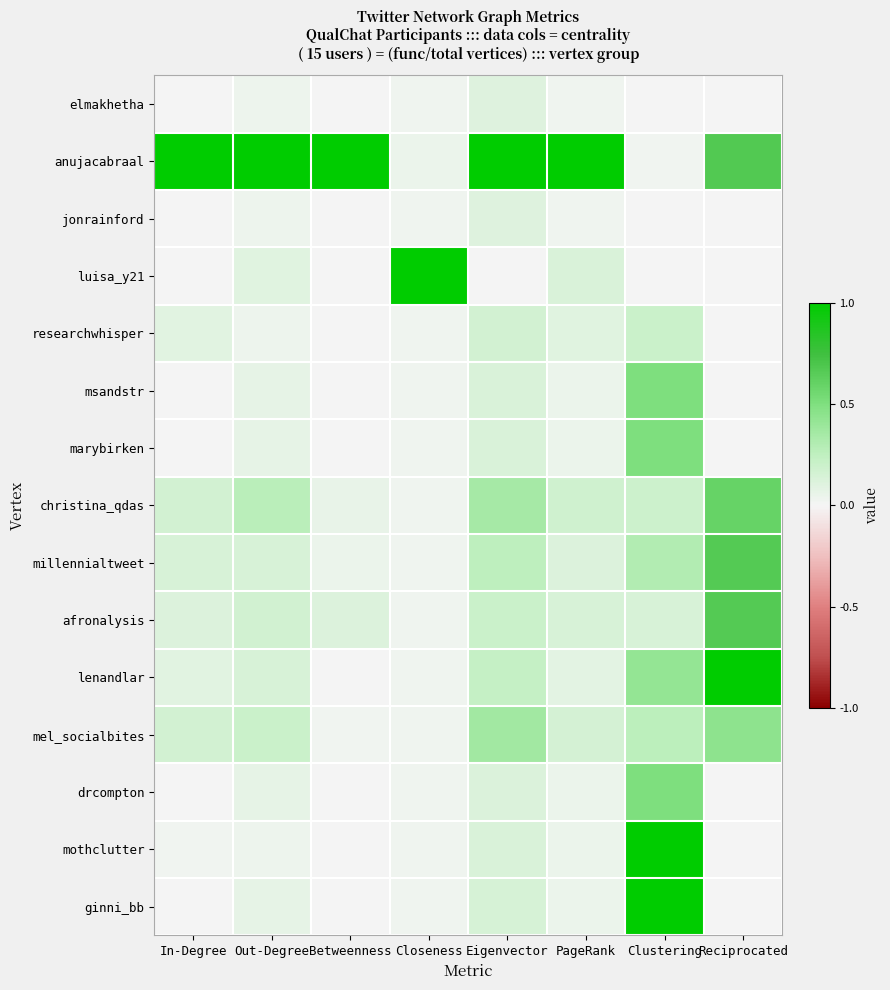

Between In-Degree and Reciprocated, which series saw the biggest shift?

lenandlar